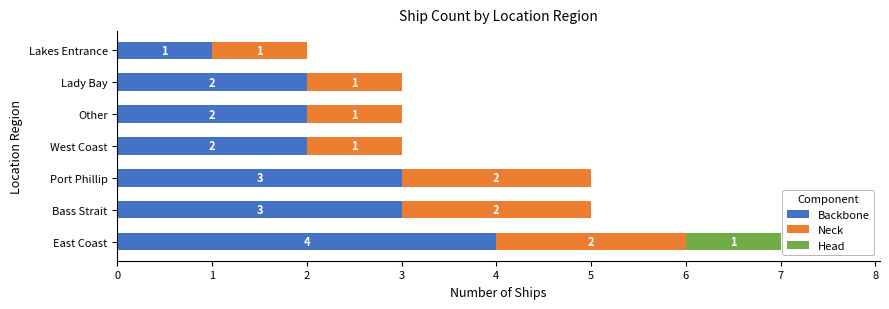

At which category is the sum across all series the highest?

East Coast